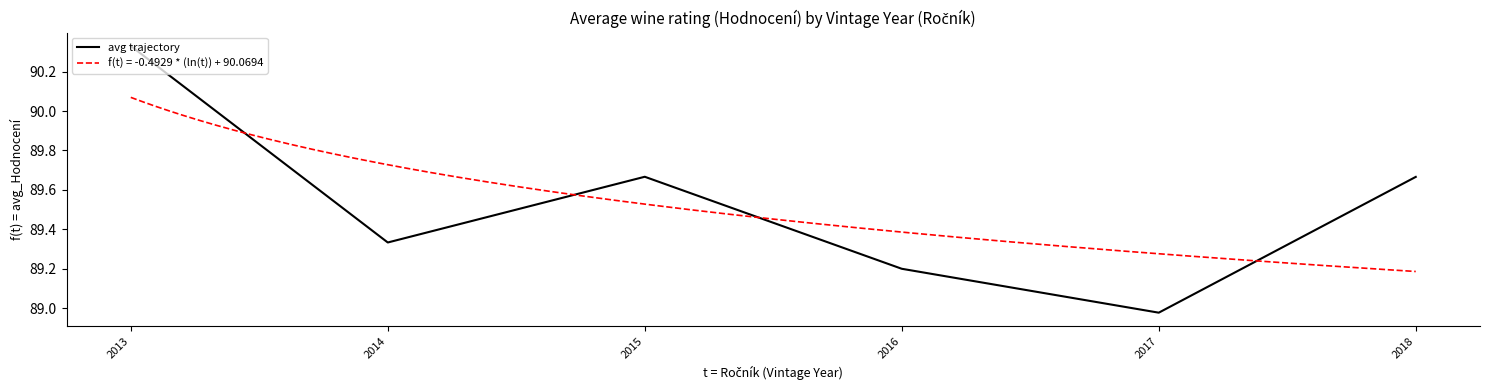

True or false: the data shows 89.0 at 2017.

True